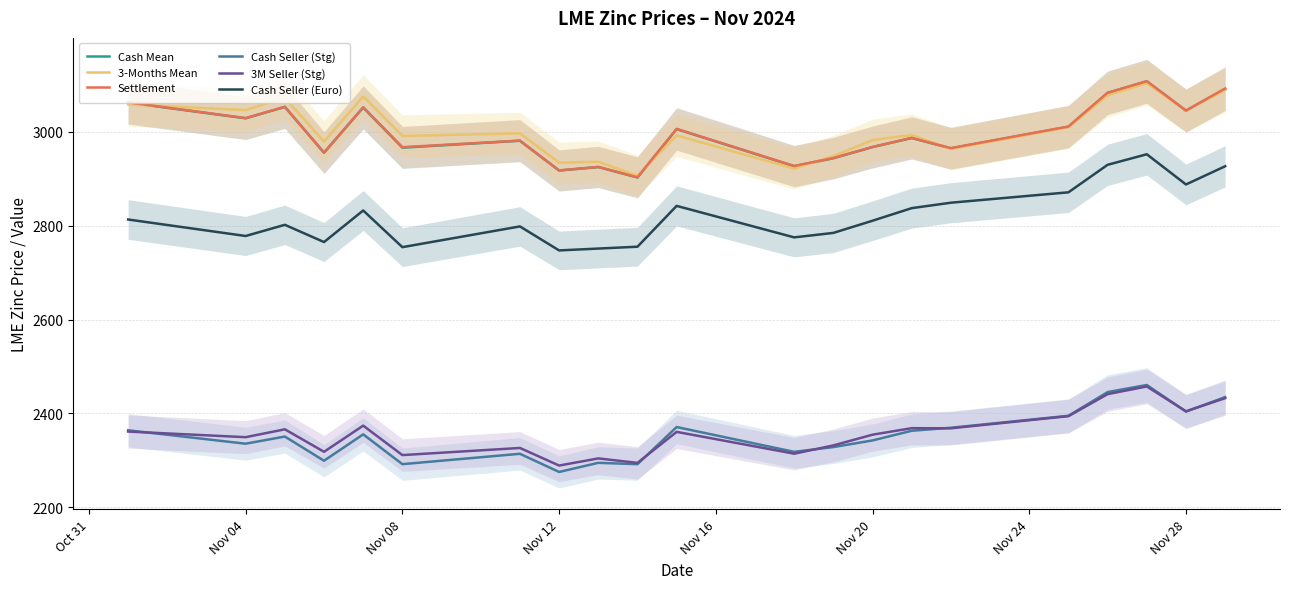

The value of Cash Seller (Euro) at Nov 28 is 3953.8. True or false?

False